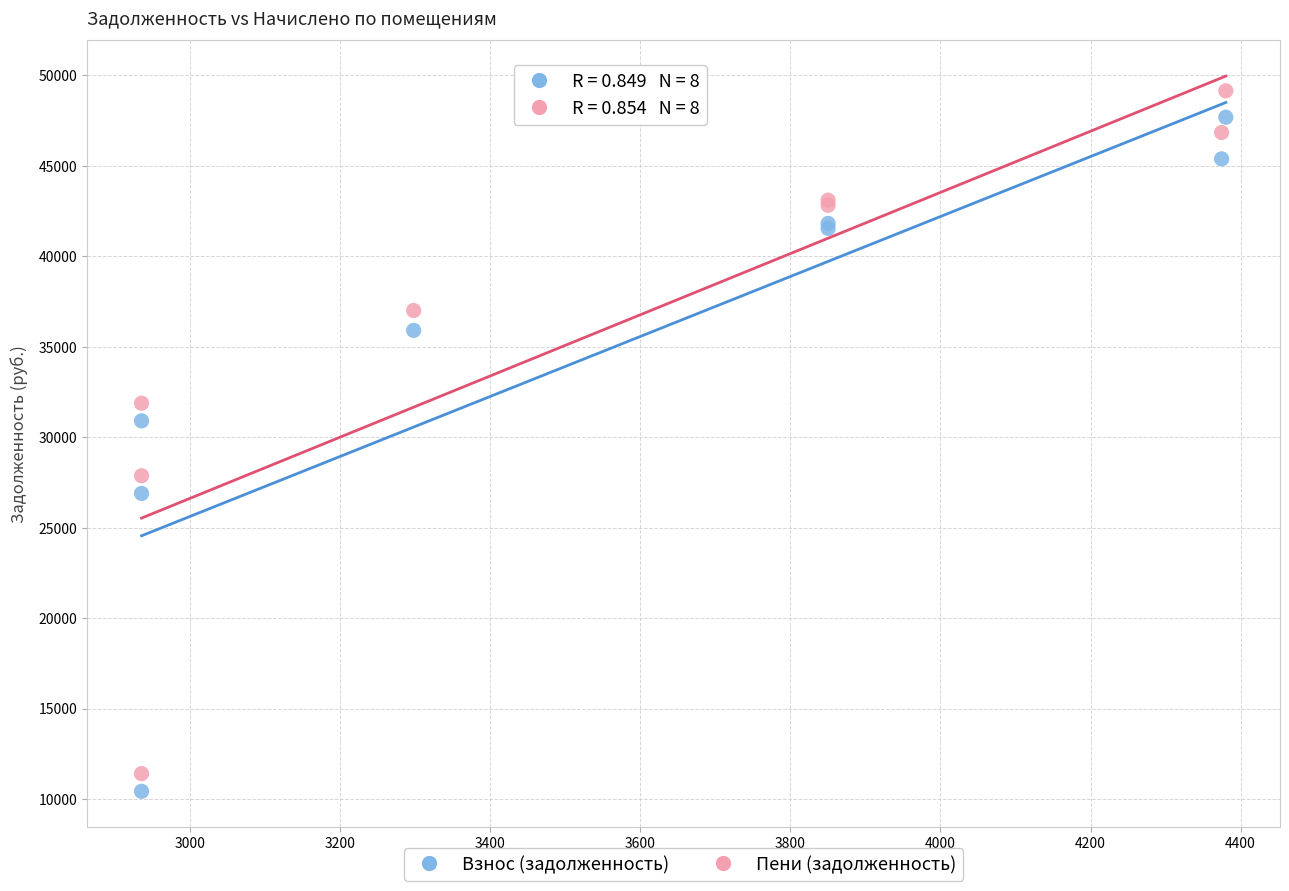

Across all series, what Y value is closest to 29789?

30905.6